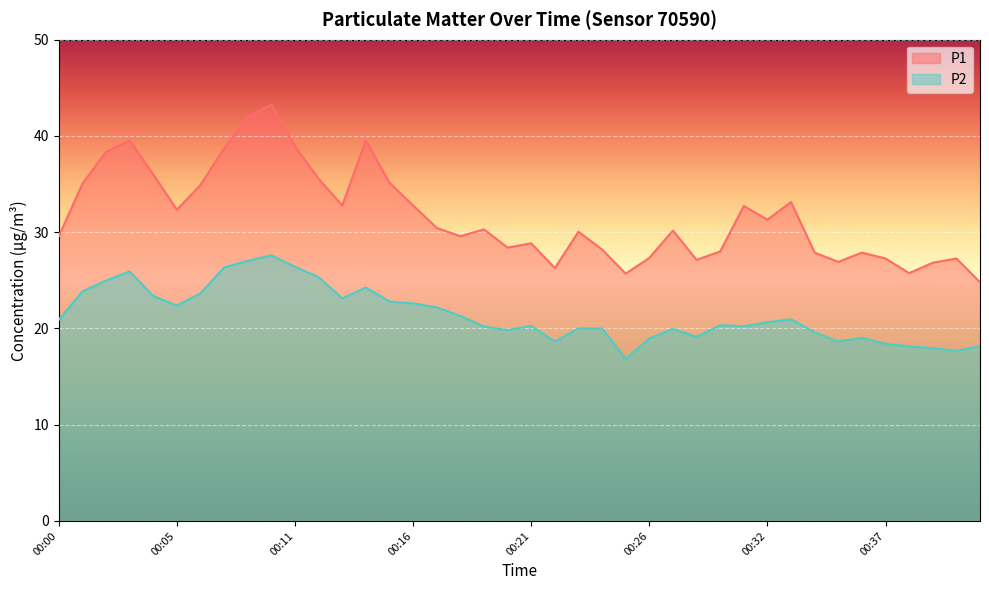

Which series has the largest total across all categories?

P1